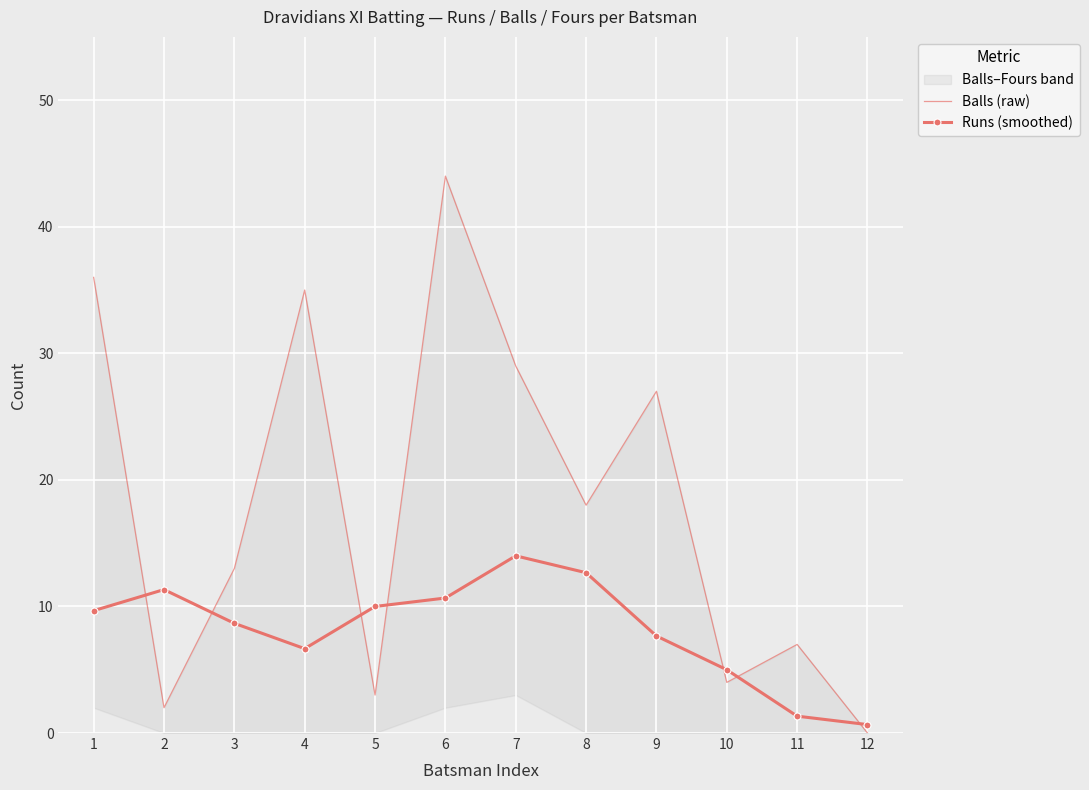

What is the difference between the Runs (smoothed) values at 9 and 8?

5.0